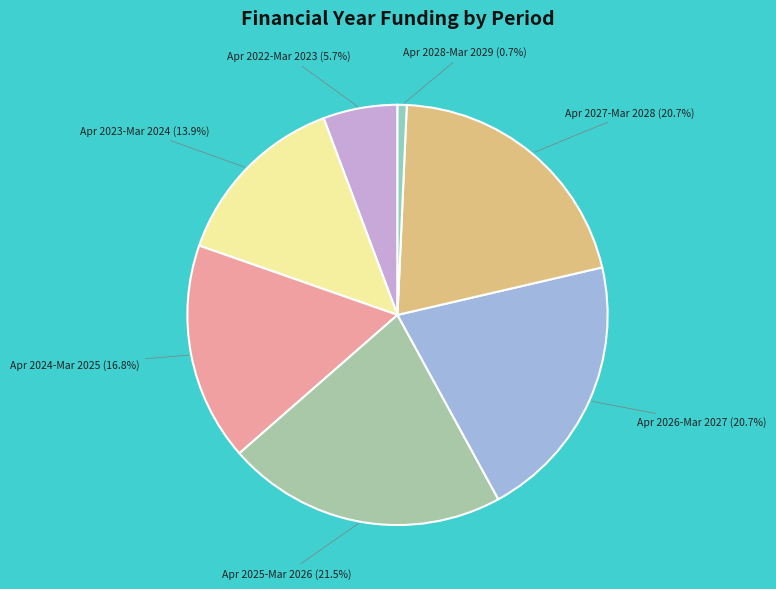

Approximately how many times larger is the value at Apr 2025-Mar 2026 compared to Apr 2023-Mar 2024?

1.5